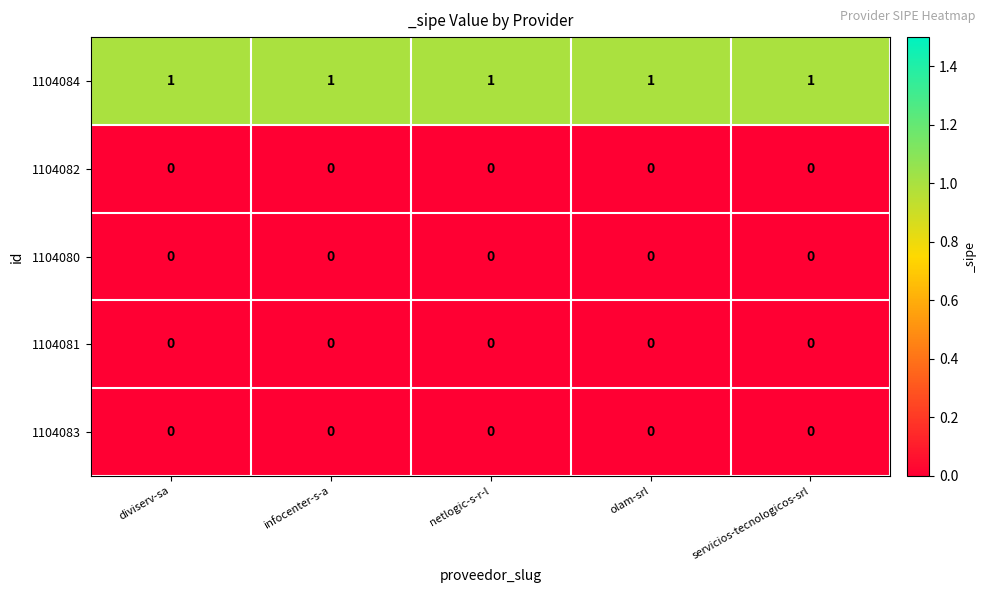

True or false: 1104081 has a value of 0 at infocenter-s-a.

True